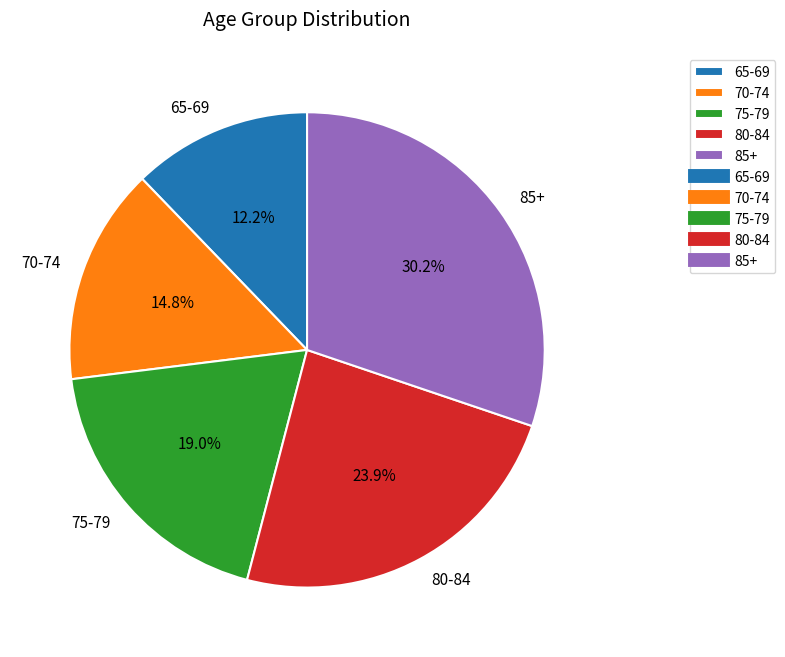

Between 80-84 and 85+, which is larger?

85+